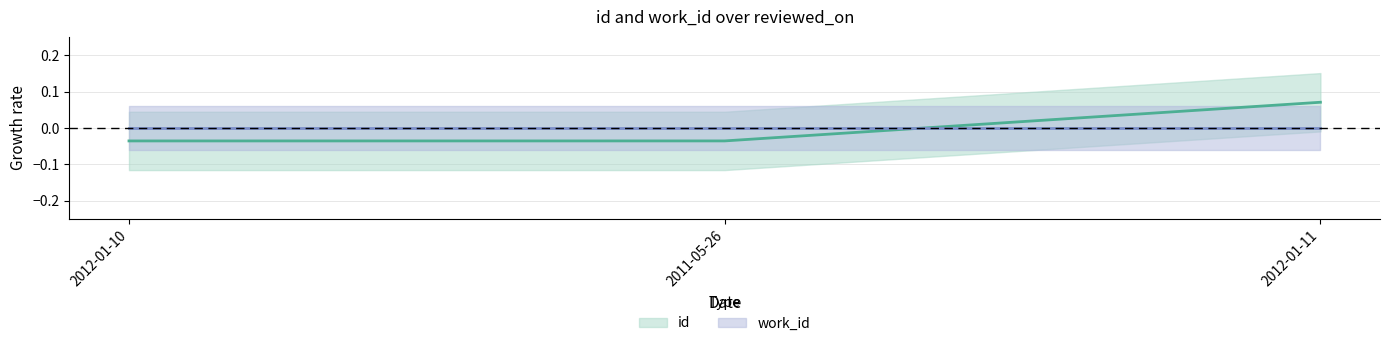

How many data points does each series have?

3